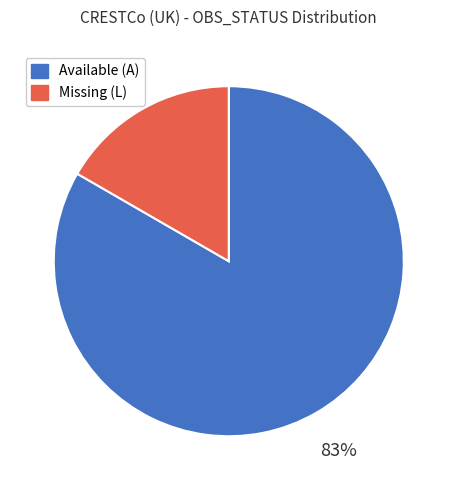

What is the smallest slice in the pie chart?

Missing (L)